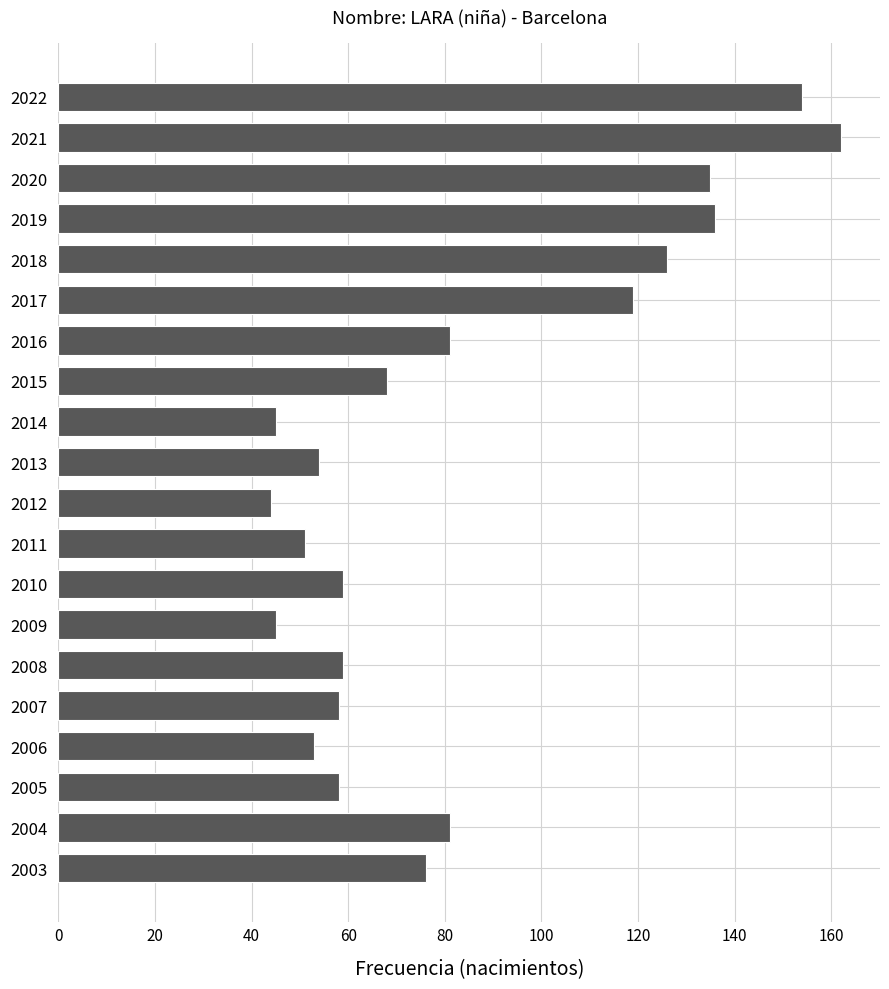

Is it true that the value at 2010 is 87?

False